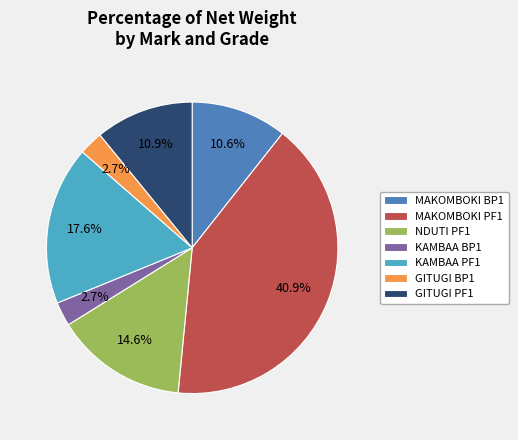

Is NDUTI PF1 the majority of the pie?

No